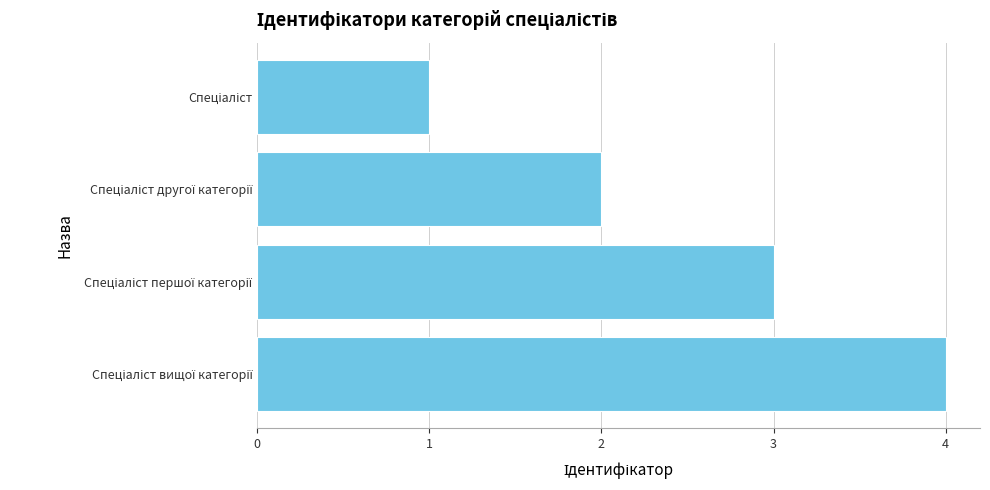

What is the difference between the maximum and minimum values?

3